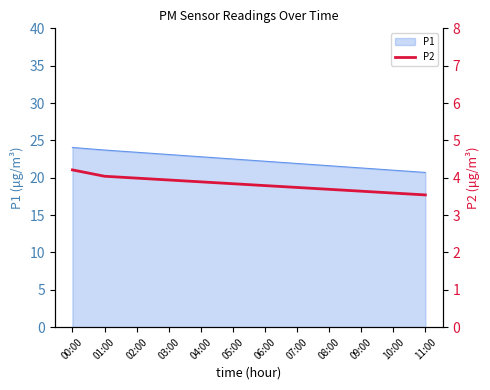

What position from the right is 05:00?

7